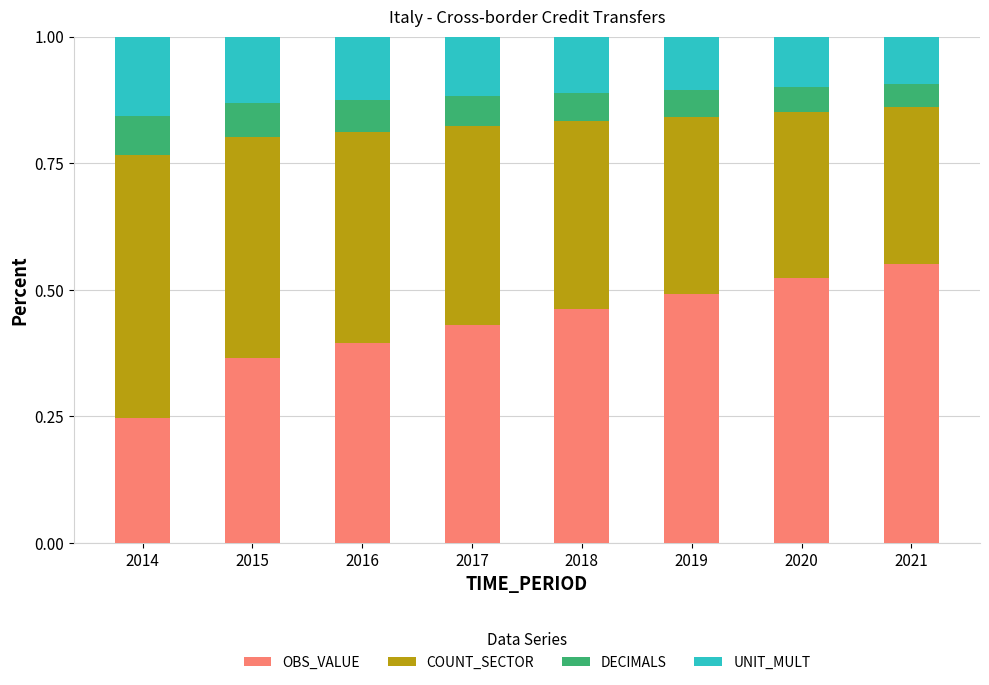

What is the sum of all OBS_VALUE values?

3.5